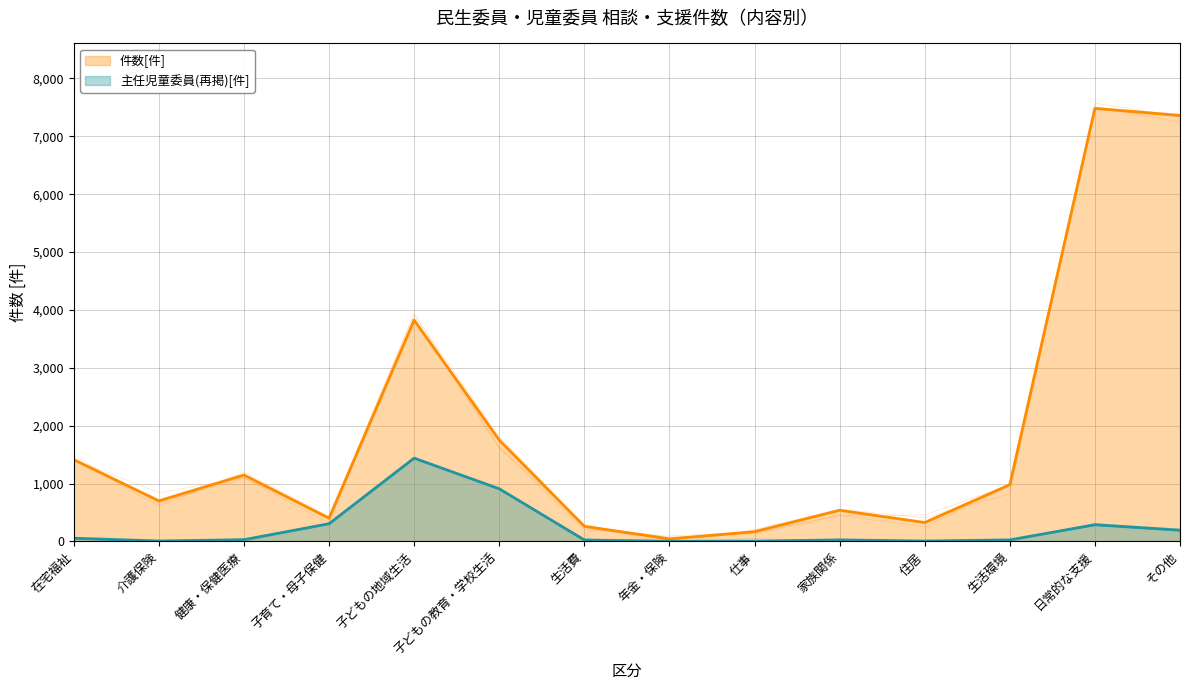

What position from the left is 子どもの教育・学校生活?

6